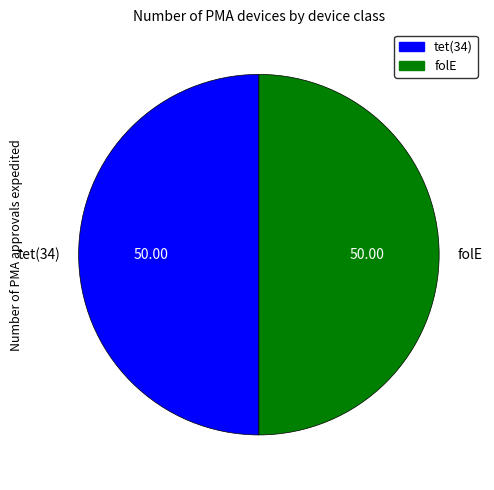

Is it true that folE is 59% of the pie?

False